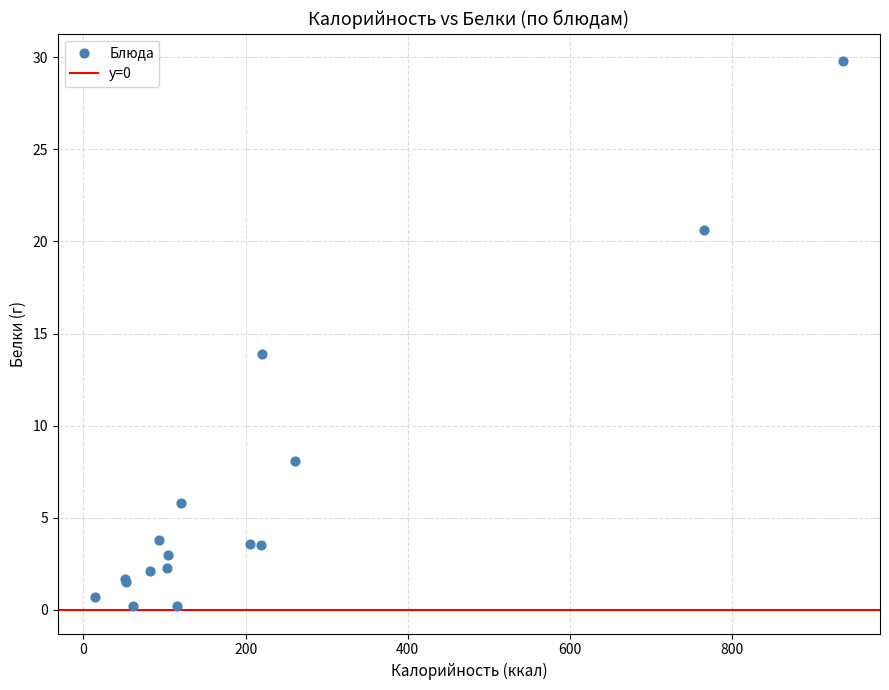

What Y value in the scatter plot is closest to 15?

13.9